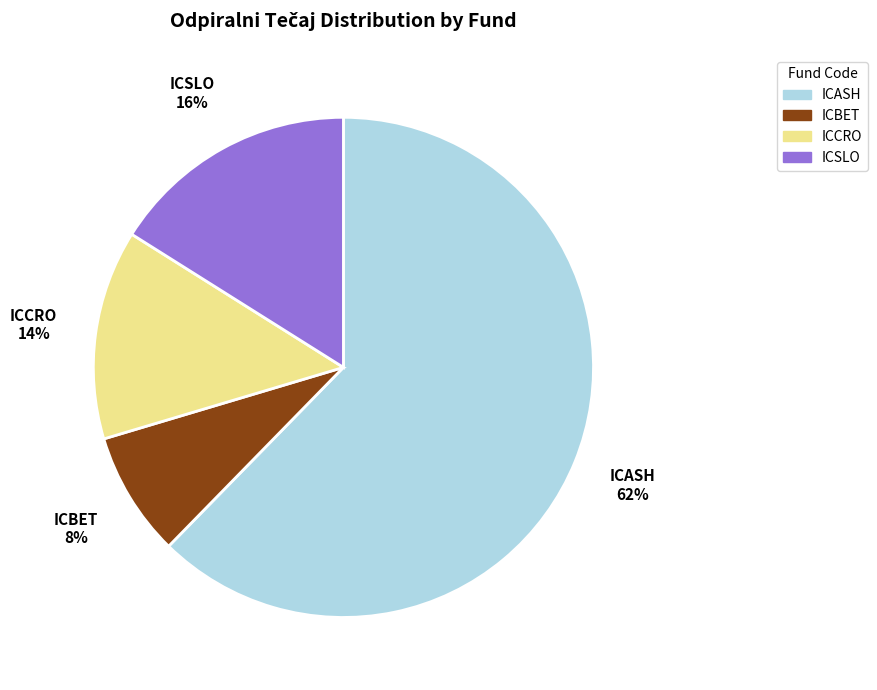

Which has a higher value, ICSLO or ICCRO?

ICSLO